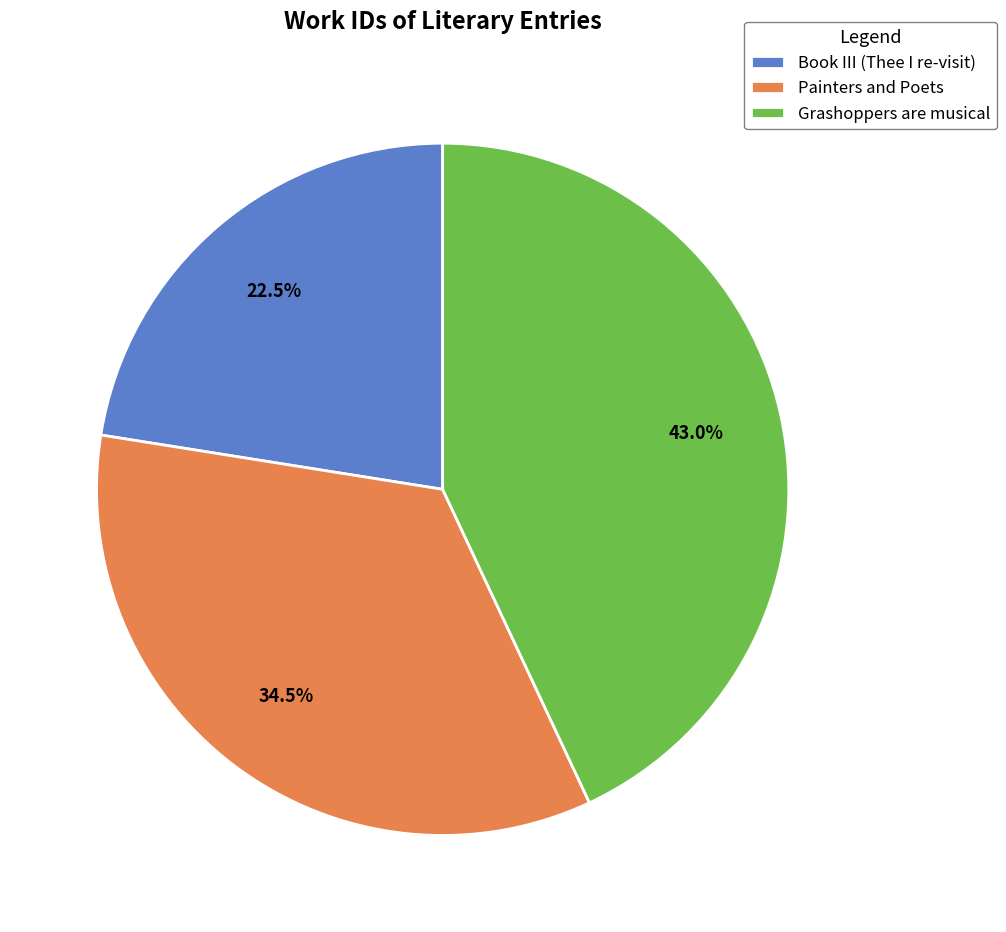

How many segments does this pie chart have?

3